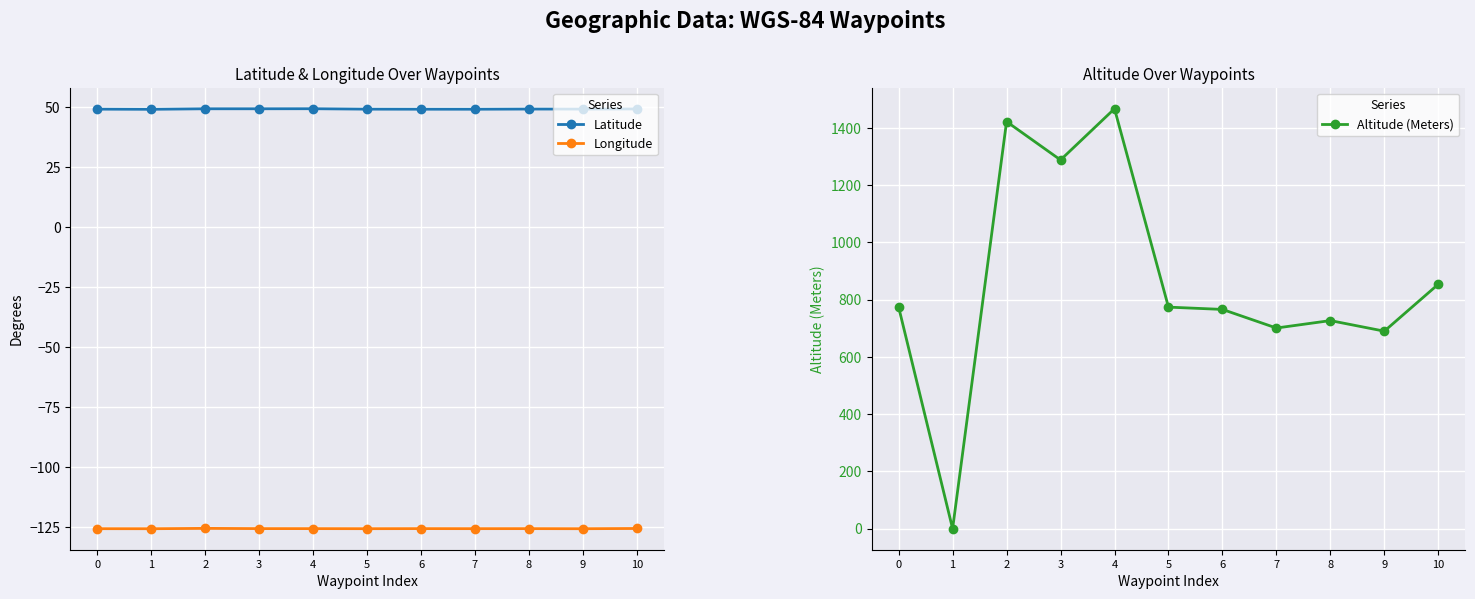

True or false: Altitude (Meters) and Longitude cross at least once.

False